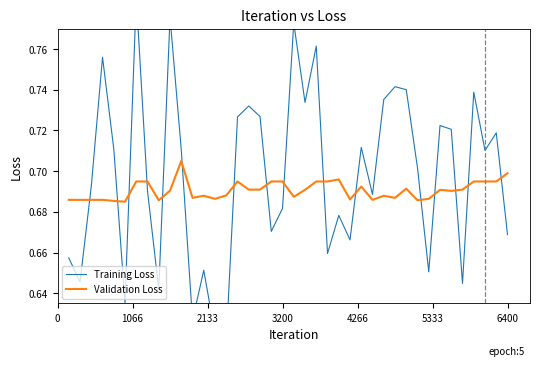

Which series has the largest total across all categories?

Training Loss